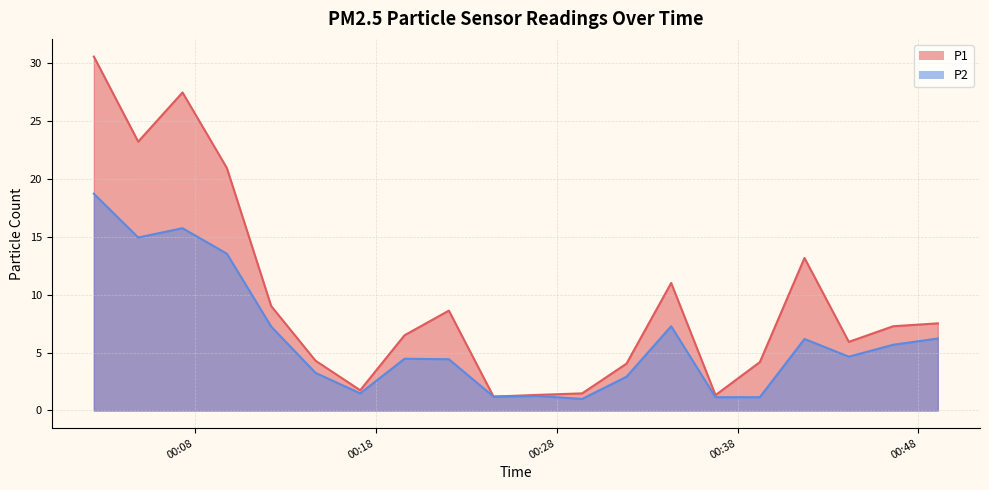

What is the value of the P2 point at the 2nd from the left?

14.9